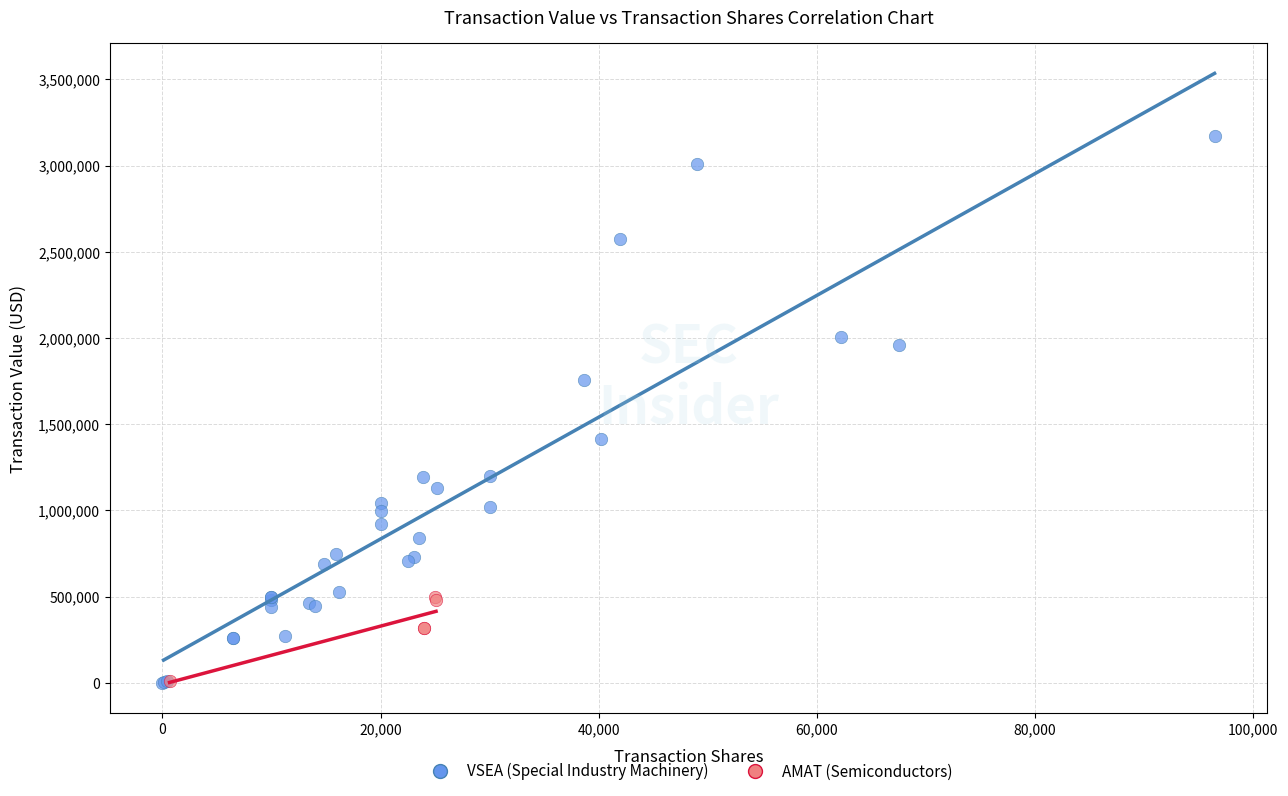

Which series has the widest spread of Y values?

VSEA (Special Industry Machinery)